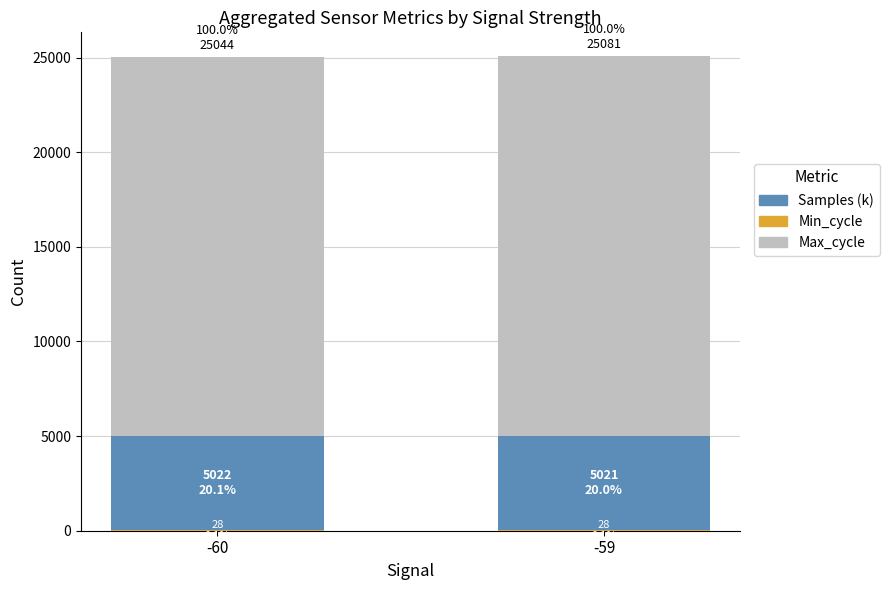

What is the value of the Max_cycle bar at the 2nd from the left?

25081